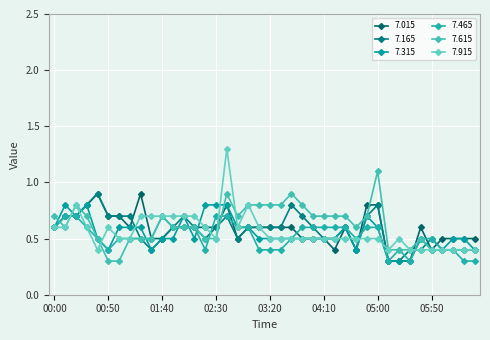

What is the value of the 7.915 point at the 15th from the left?

0.6